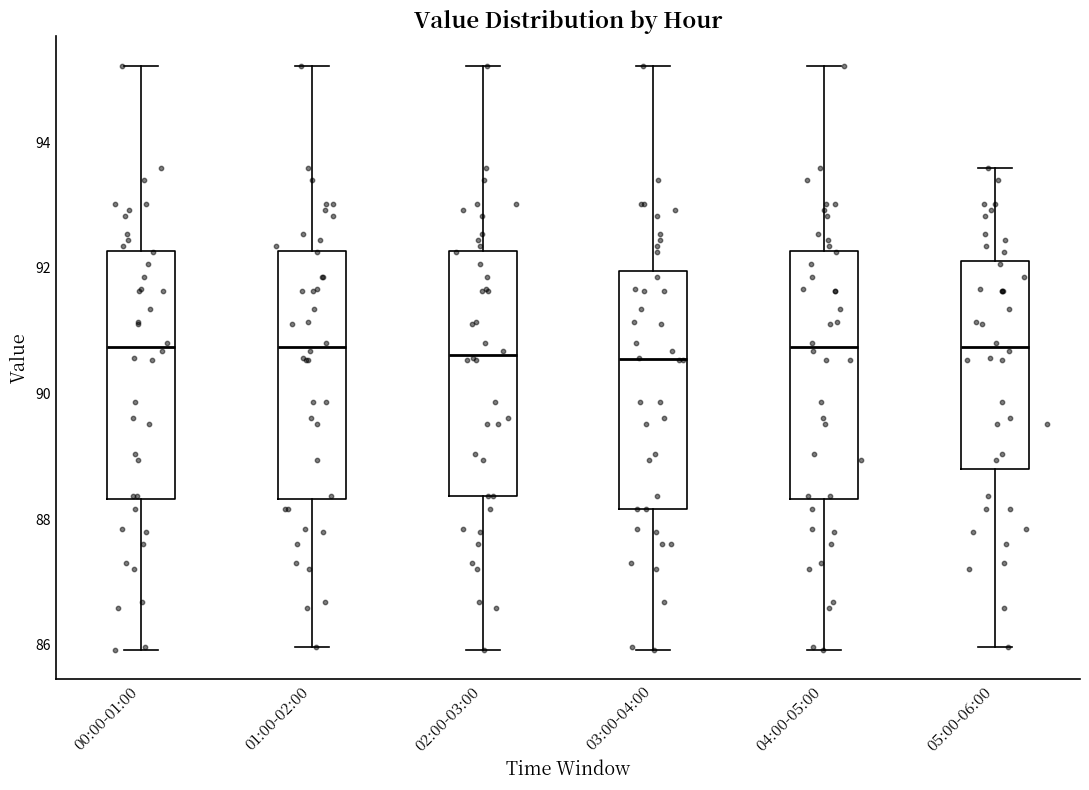

Where does the median line of the box for 04:00-05:00 sit on the y-axis? The values are not printed on the chart, so give them approximately, as read against the axis.

90.8